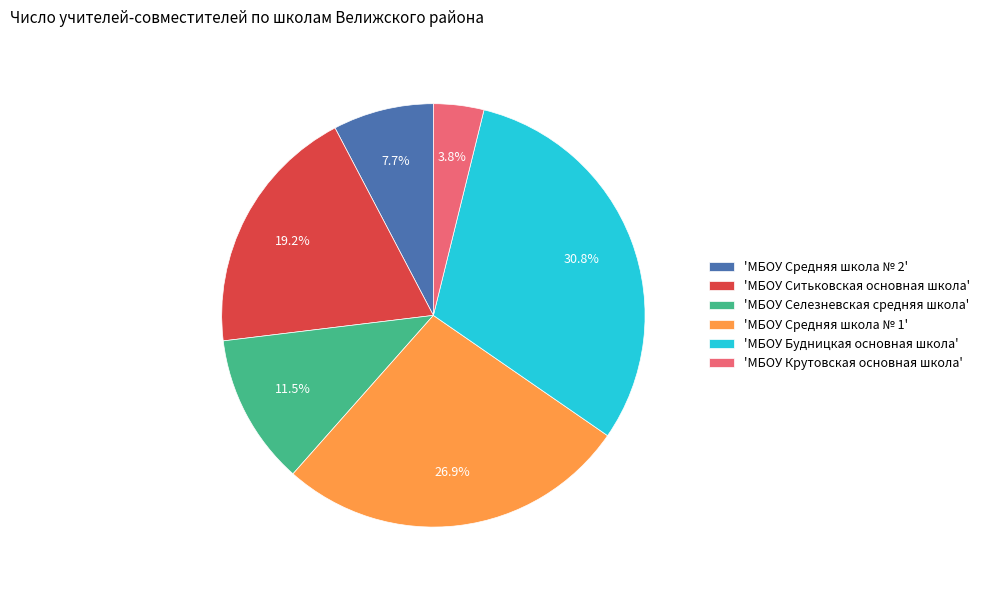

Combined, what portion of the pie is 'МБОУ Средняя школа № 1' and 'МБОУ Средняя школа № 2'?

34.6%